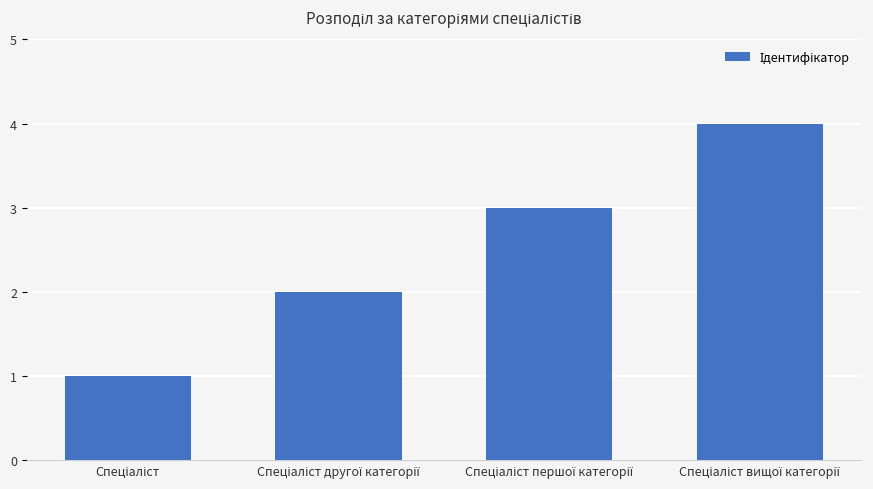

What is the maximum value shown in the chart?

4